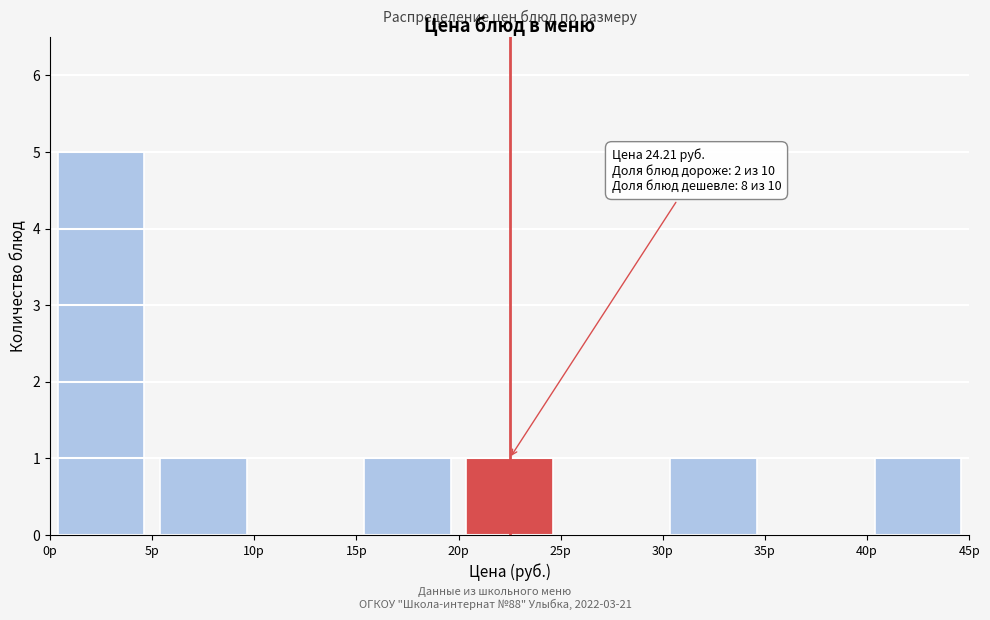

Over which range of the x-axis is the bar tallest?

0 to 5